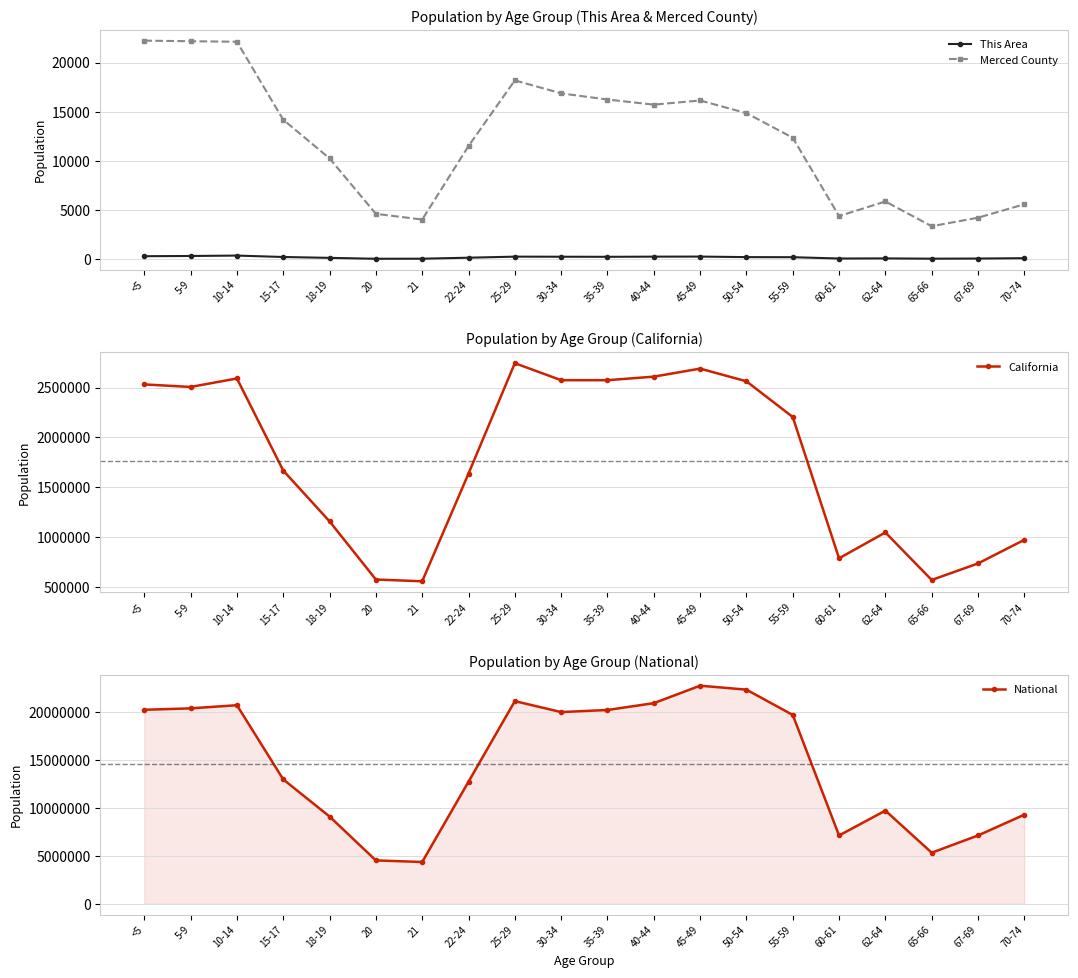

What is the difference between the highest and lowest values at 50-54?

22297895